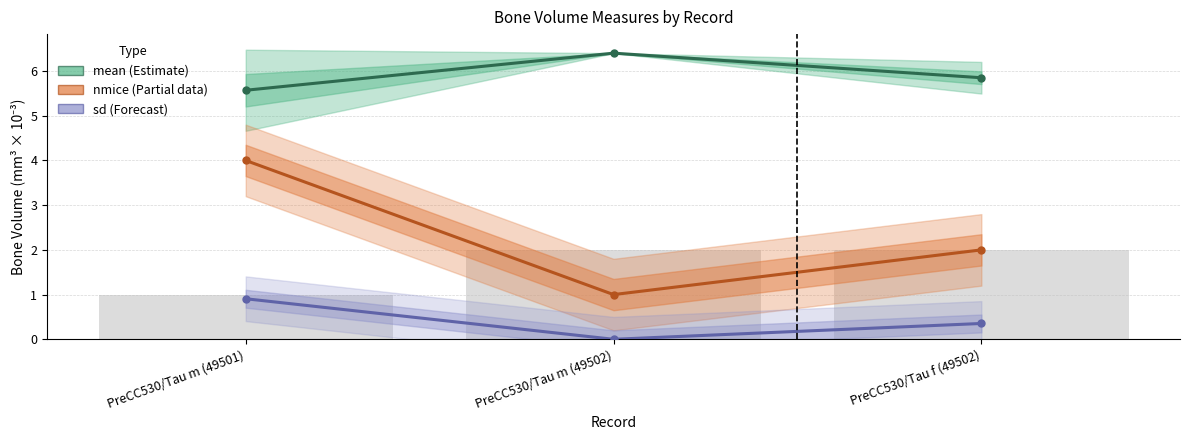

Reading right to left, list all the values displayed in this chart.

mean (Estimate): 5.8	6.4	5.6
nmice (Partial data): 2.0	1.0	4.0
sd (Forecast): 0.4	0.0	0.9
listorder: 2.0	2.0	1.0